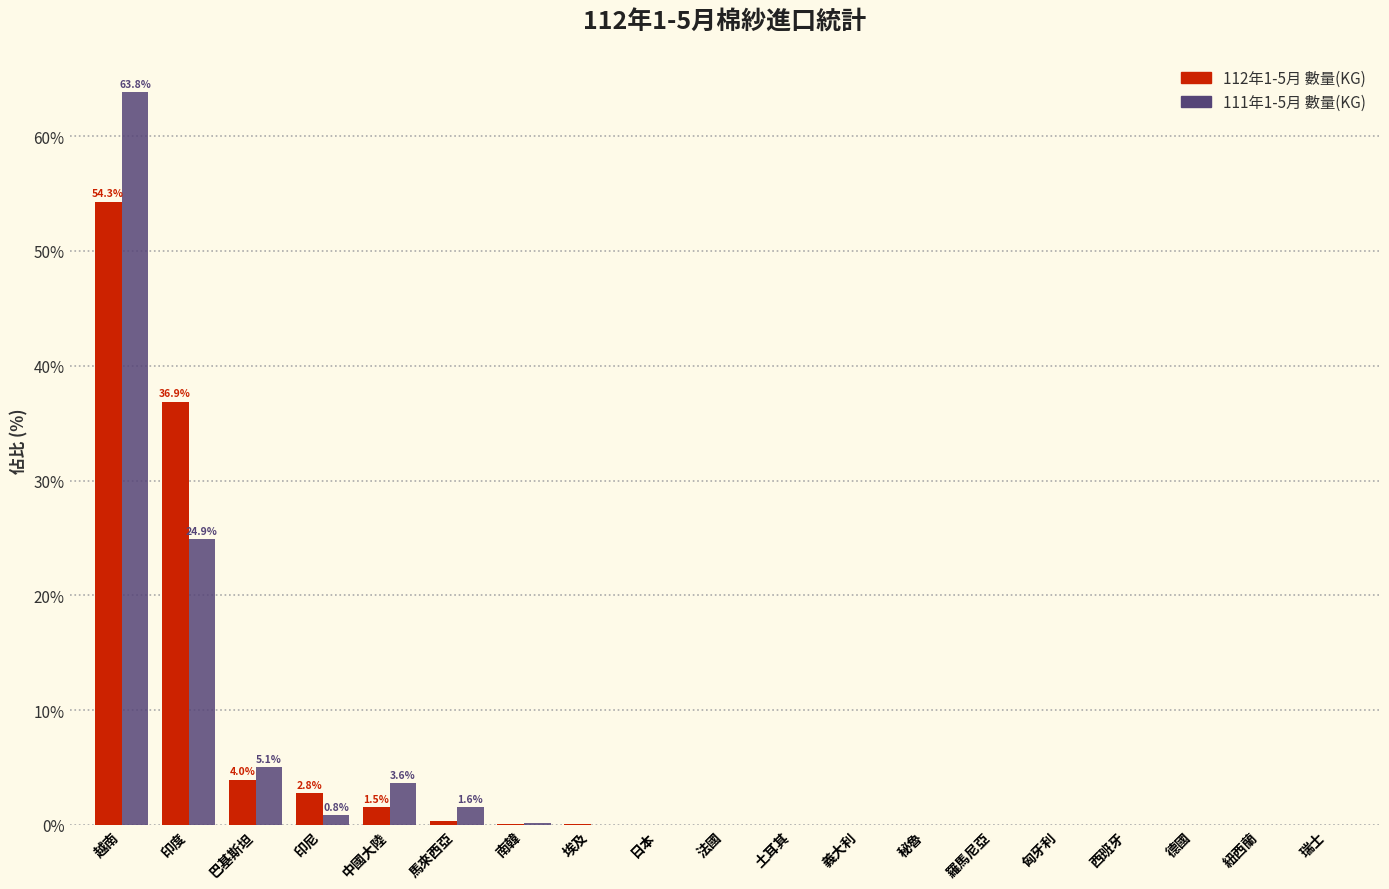

What is the sum of all 111年1-5月 數量(KG) values?

100.0